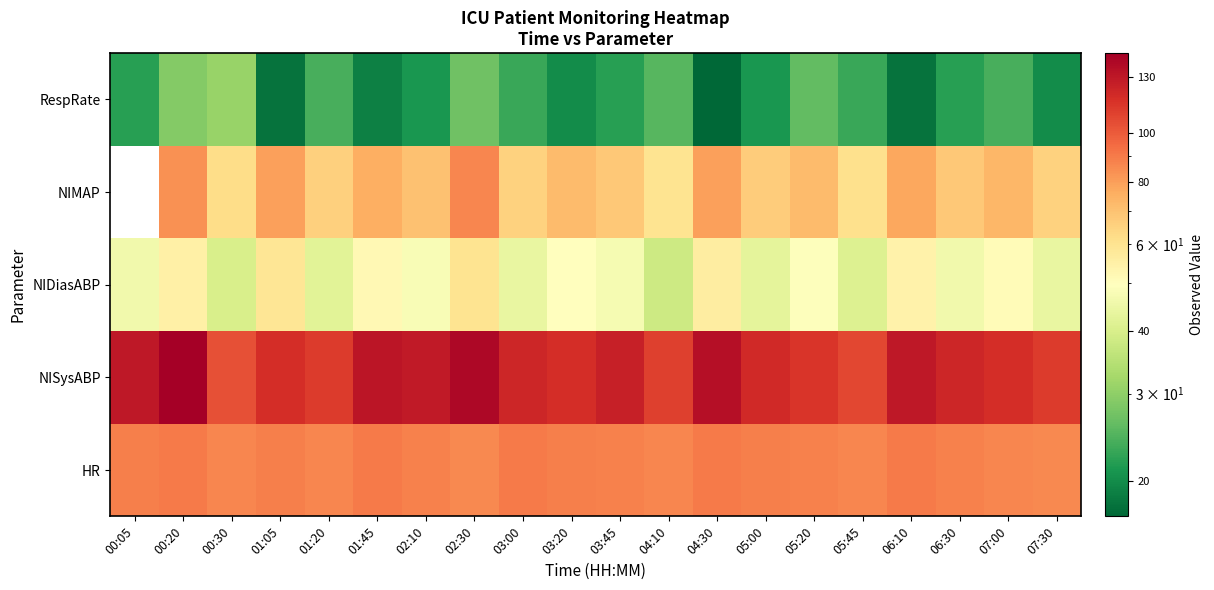

What is the difference between the highest and lowest values at 07:30?

92